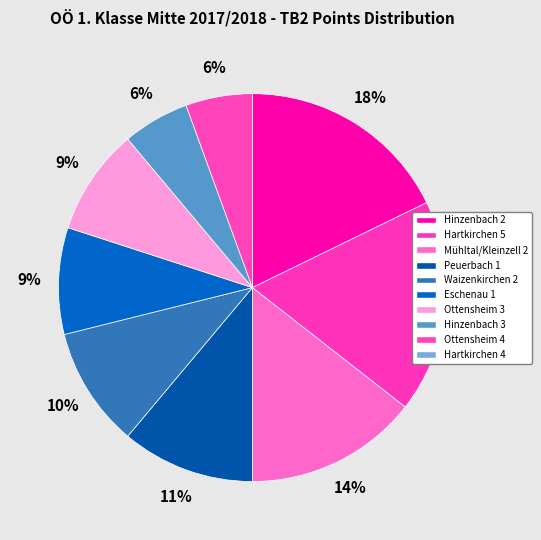

Is there any slice that represents more than half of the pie?

No